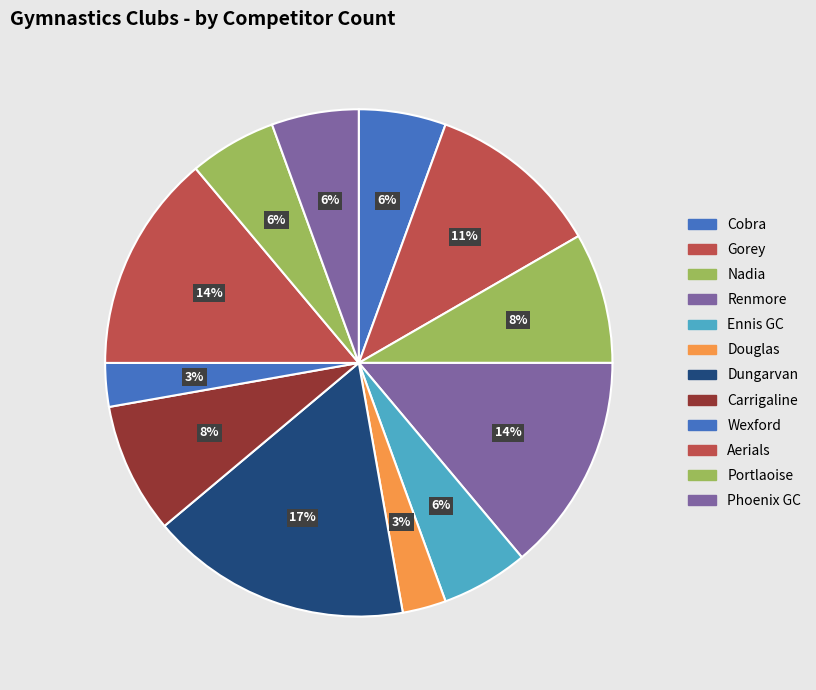

How many slices are in this pie chart?

12